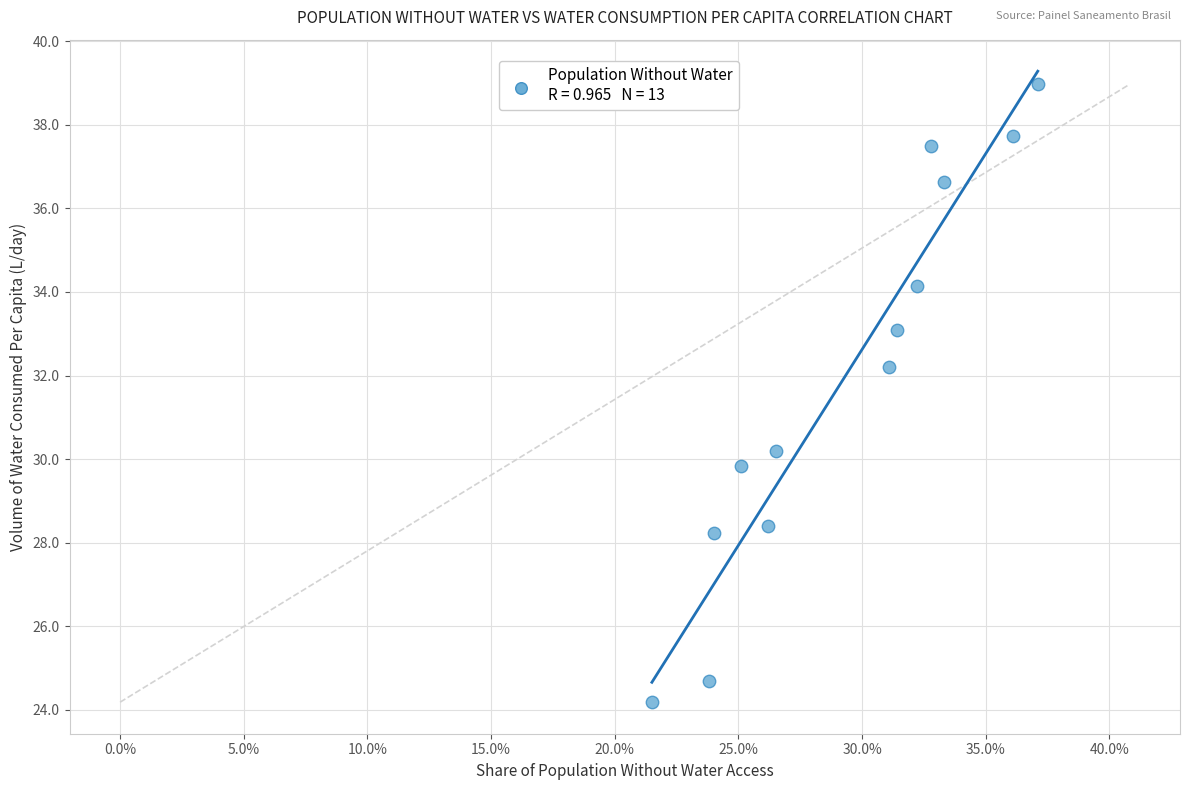

What Y value in the scatter plot is closest to 31?

30.2